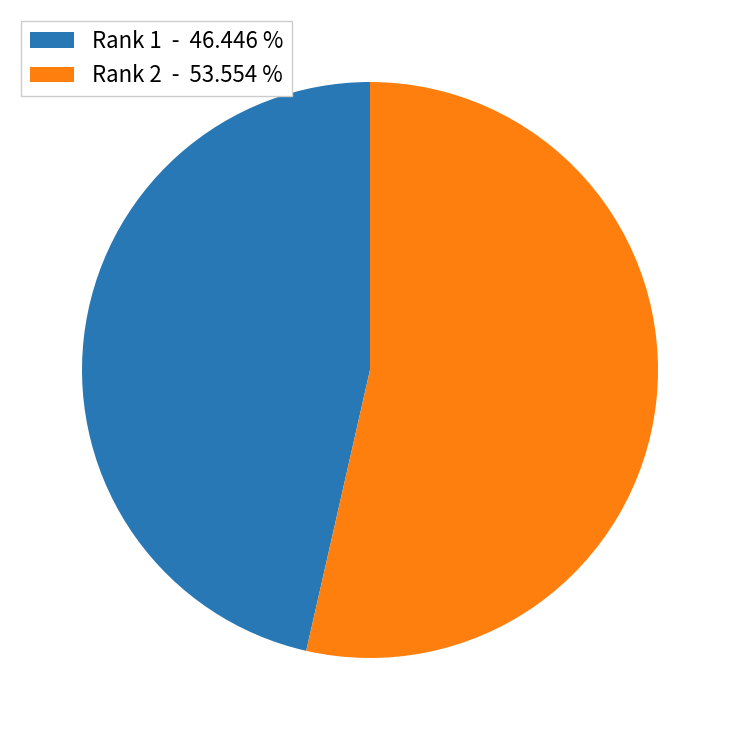

Is there any slice that represents more than half of the pie?

Yes